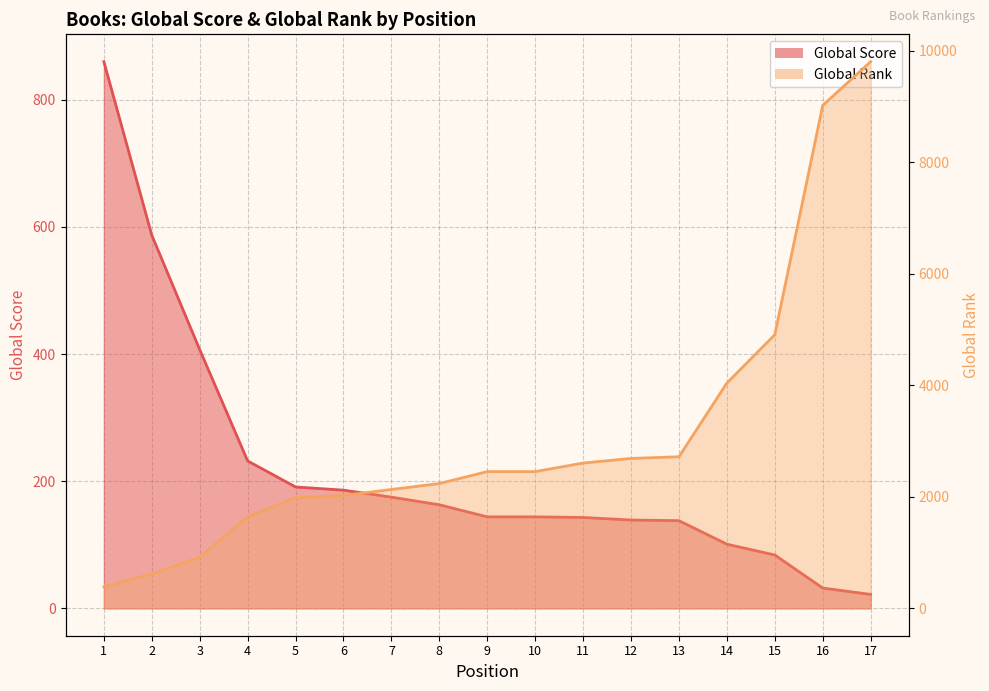

List the labels in order of Global Rank value, smallest first.

1, 2, 3, 4, 5, 6, 7, 8, 9, 10, 11, 12, 13, 14, 15, 16, 17